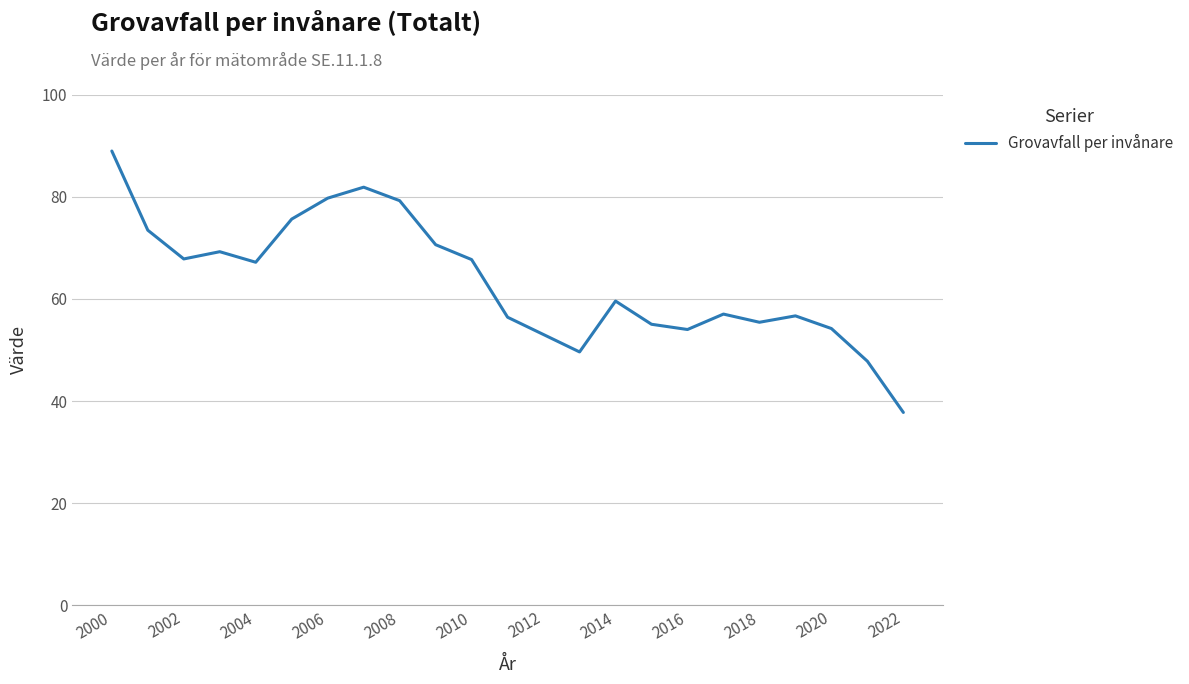

What is the smallest value displayed?

37.8